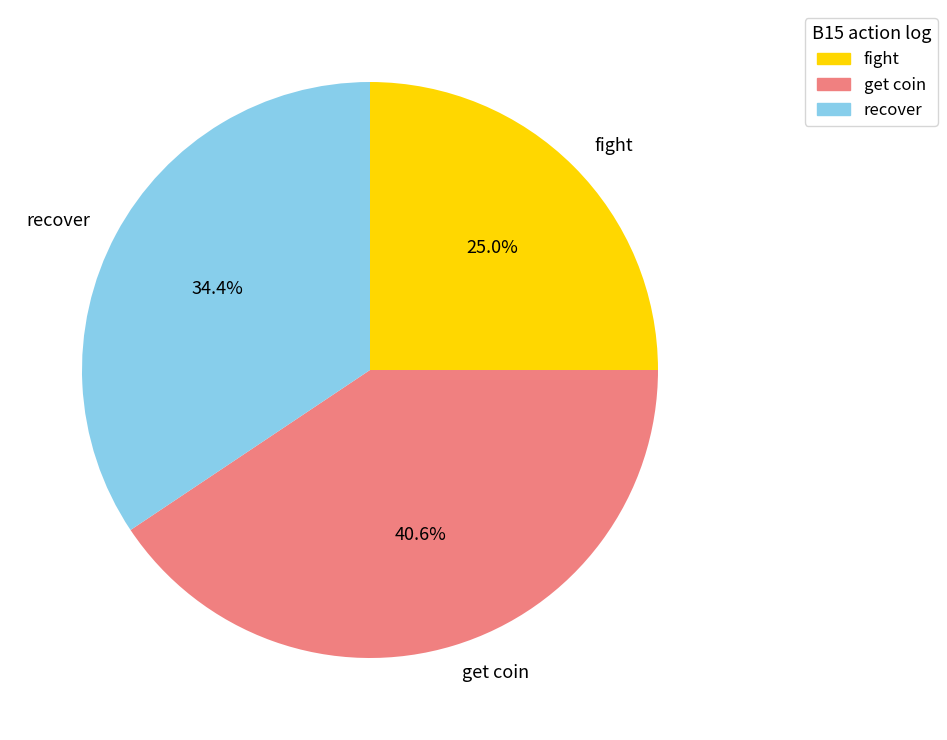

What is the largest slice in the pie chart?

get coin